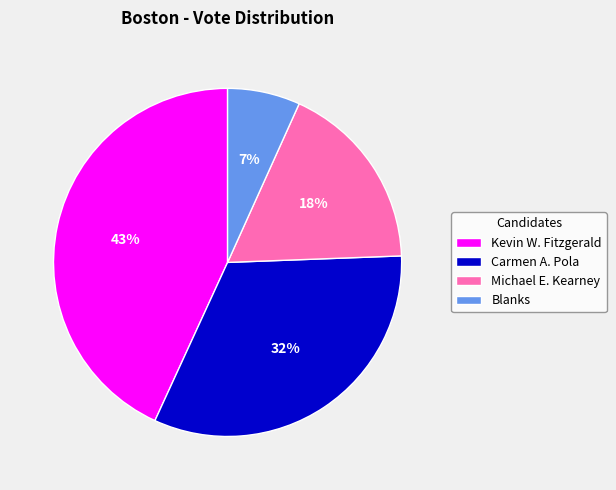

Combined, do Carmen A. Pola and Blanks account for over 50%?

No